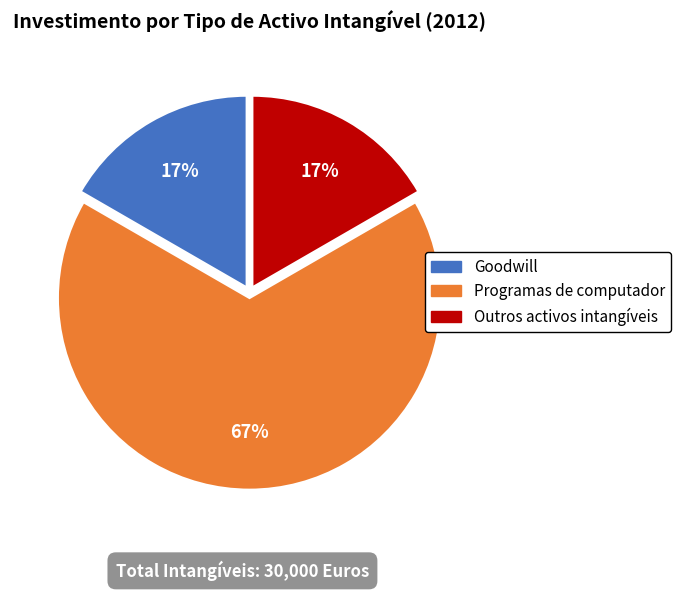

What is the largest slice in the pie chart?

Programas de computador